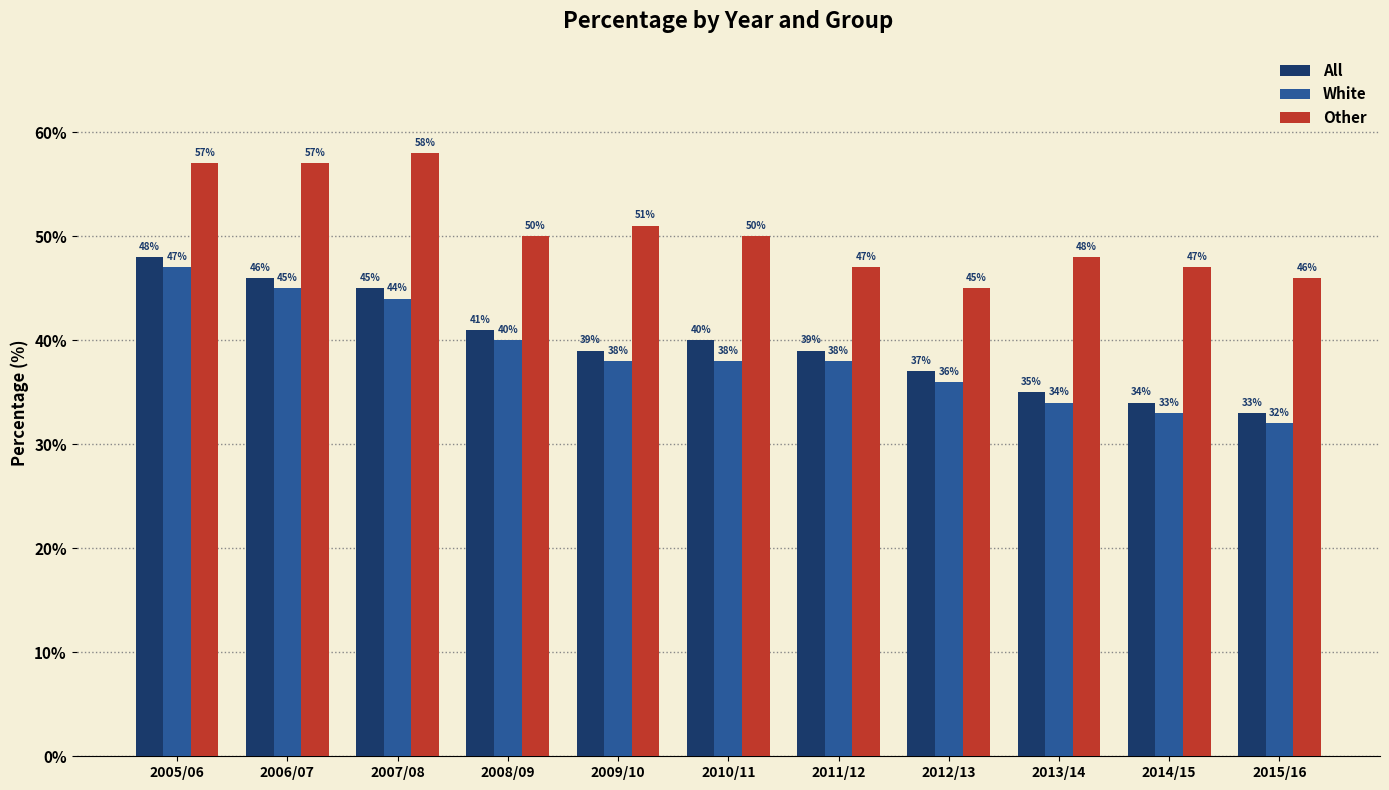

Count the number of data series in this chart.

3